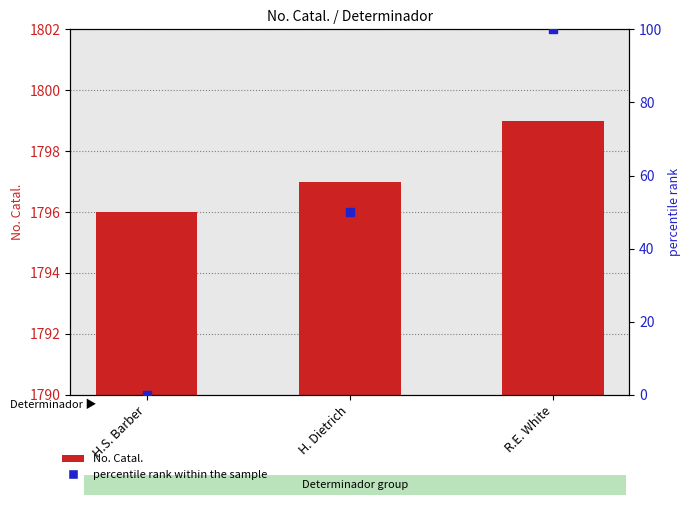

Which series has the largest Y range (max minus min)?

percentile rank within the sample